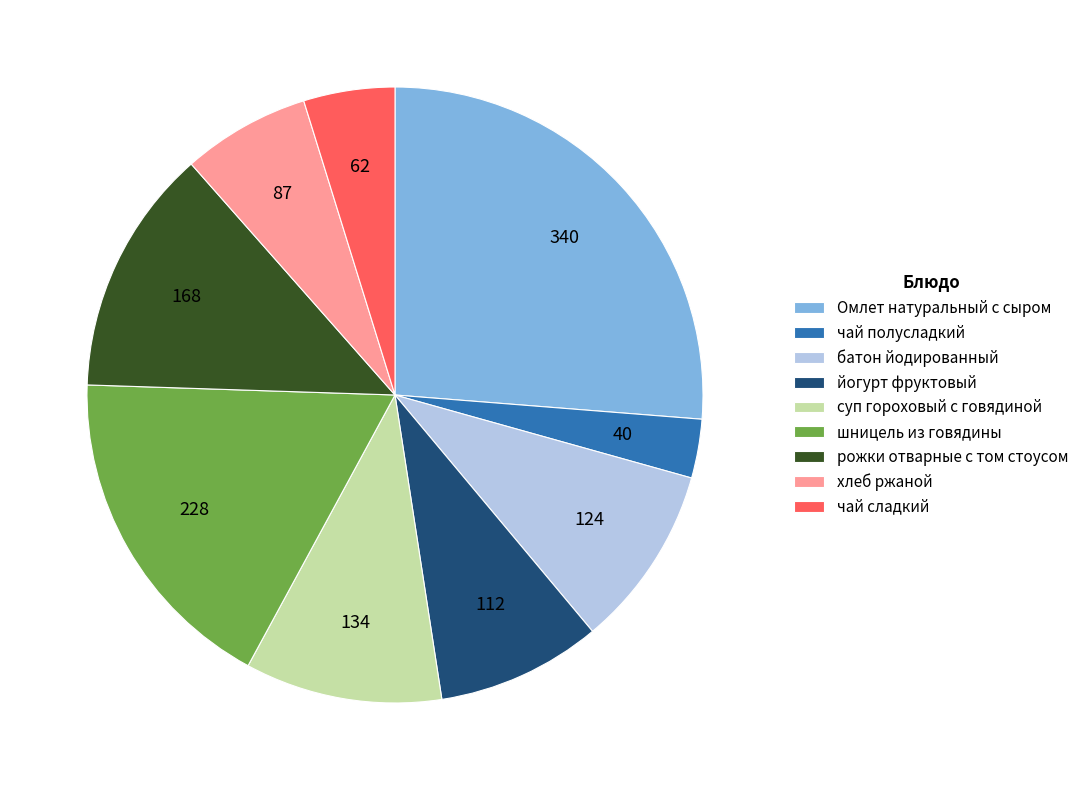

Which slice is the largest?

Омлет натуральный с сыром